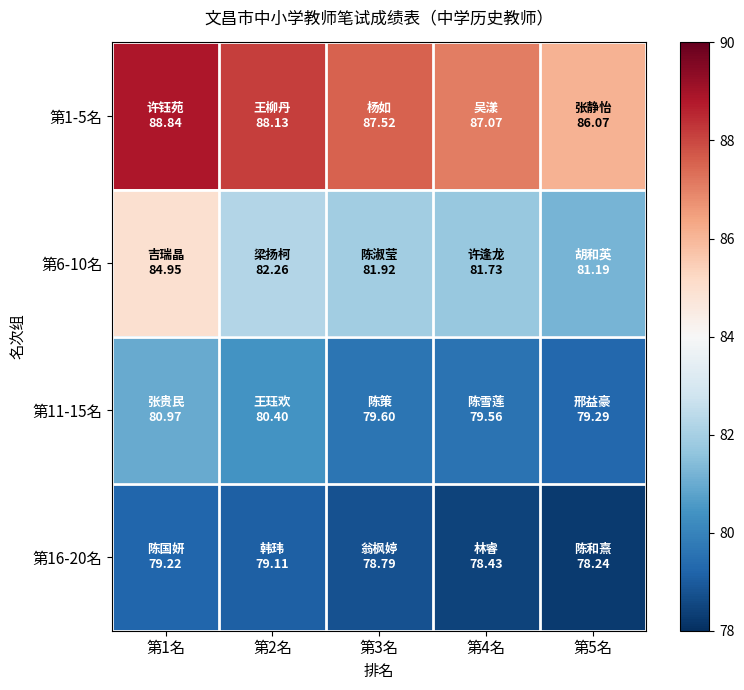

Reading left to right, transcribe all the data shown in this chart.

第1-5名: 第1名=88.8	第2名=88.1	第3名=87.5	第4名=87.1	第5名=86.1
第6-10名: 第1名=85.0	第2名=82.3	第3名=81.9	第4名=81.7	第5名=81.2
第11-15名: 第1名=81.0	第2名=80.4	第3名=79.6	第4名=79.6	第5名=79.3
第16-20名: 第1名=79.2	第2名=79.1	第3名=78.8	第4名=78.4	第5名=78.2